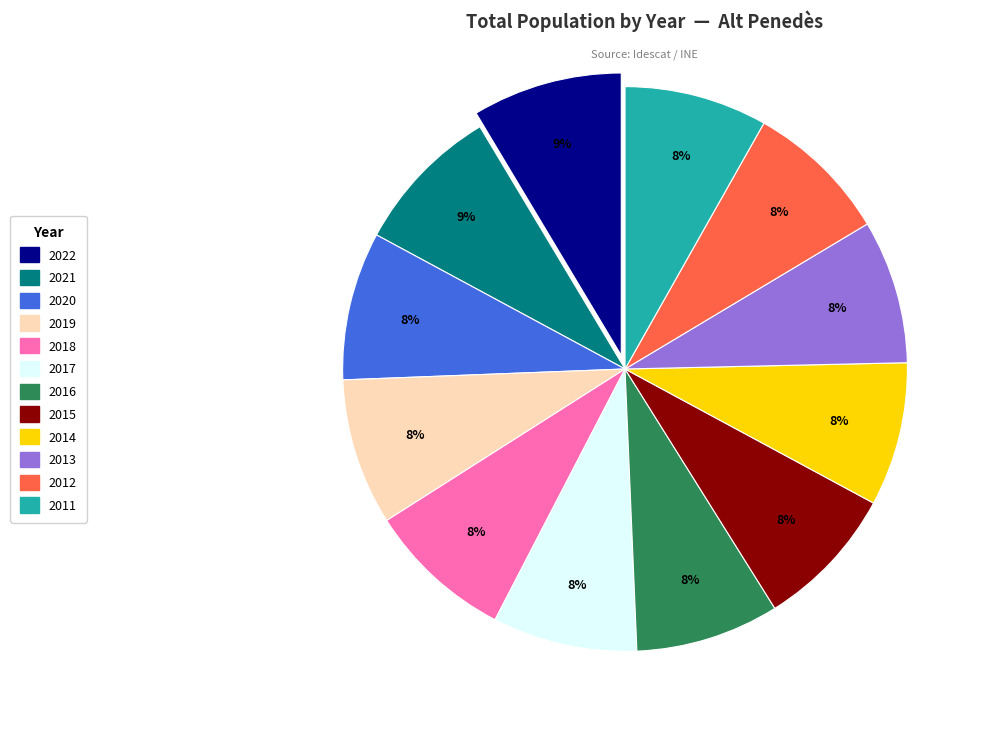

Do 2012 and 2014 together represent more than half of the pie?

No